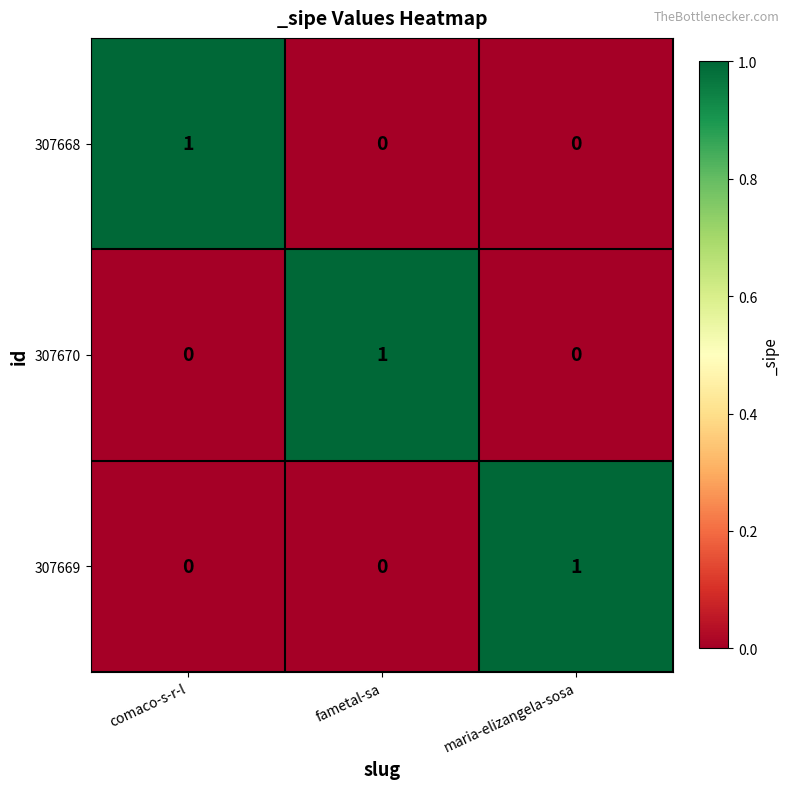

Reading right to left, transcribe all the data shown in this chart.

307668: maria-elizangela-sosa=0	fametal-sa=0	comaco-s-r-l=1
307670: maria-elizangela-sosa=0	fametal-sa=1	comaco-s-r-l=0
307669: maria-elizangela-sosa=1	fametal-sa=0	comaco-s-r-l=0